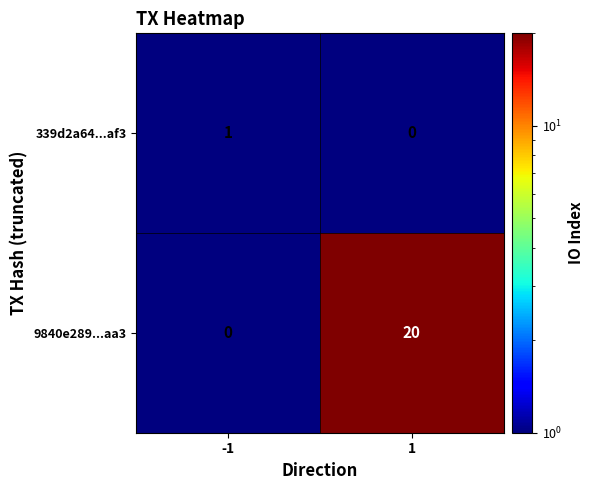

Reading left to right, extract all data points from this chart.

339d2a64...af3: -1=1	1=0
9840e289...aa3: -1=0	1=20